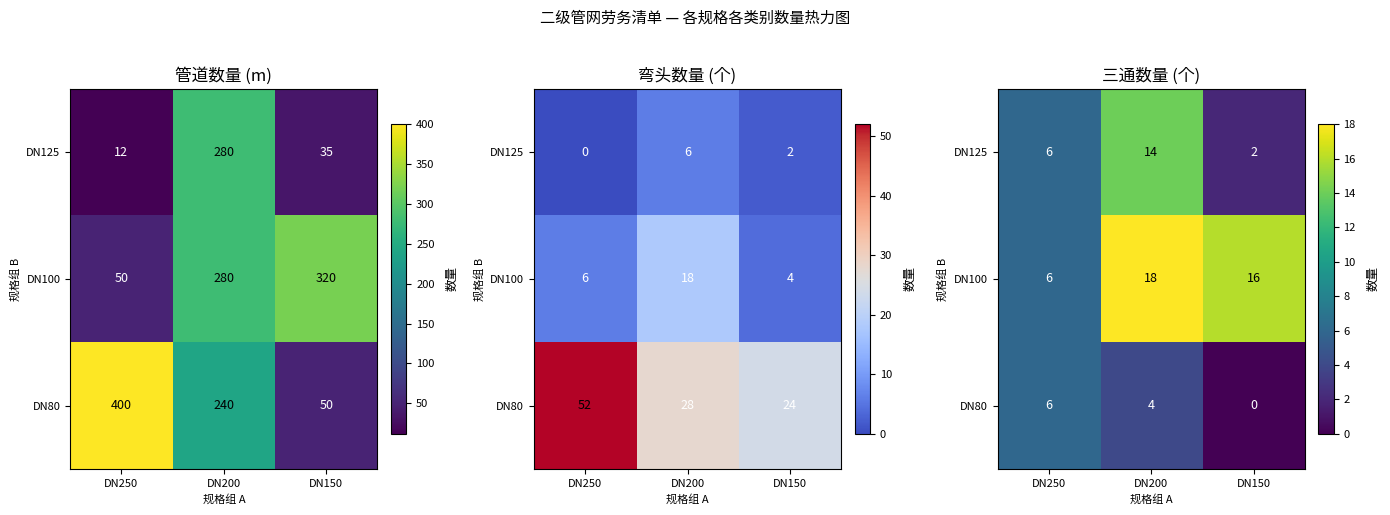

The DN100 series shows 18 at DN200. True or false?

True